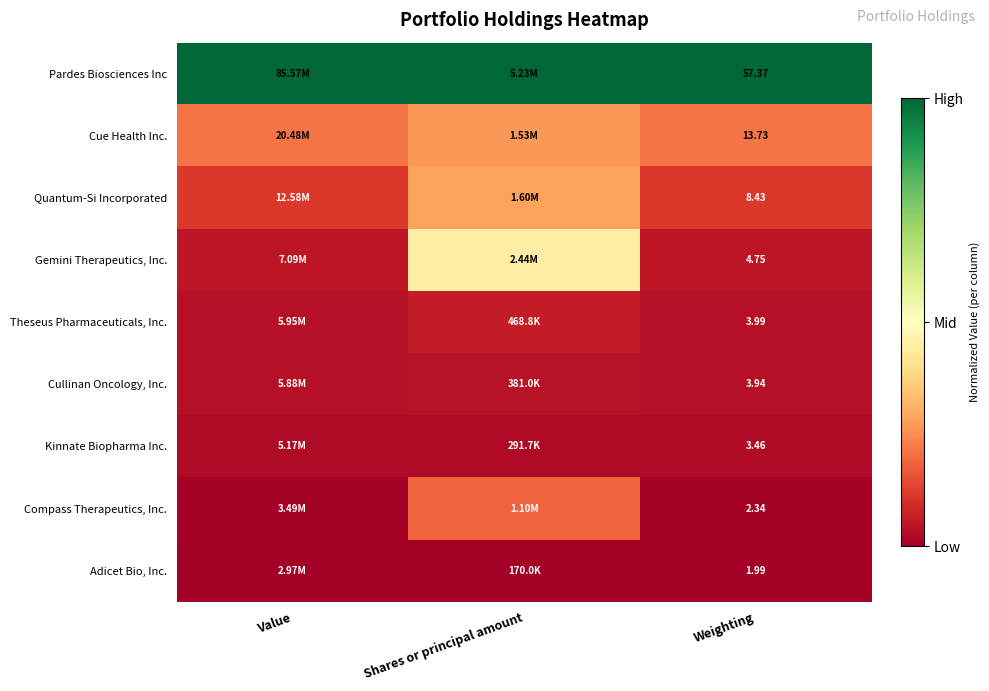

Is it true that Gemini Therapeutics, Inc. equals 0.0 at Value?

False